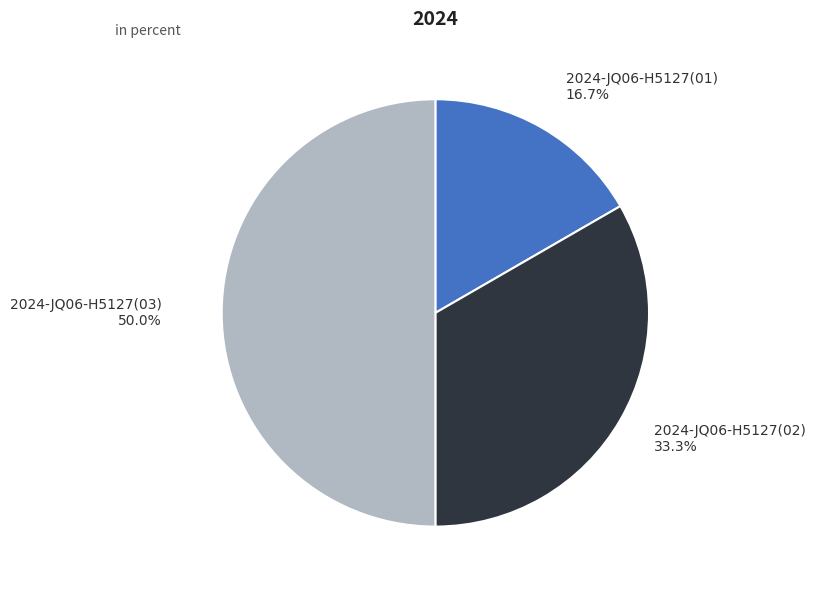

What is the smallest slice in the pie chart?

2024-JQ06-H5127(01)